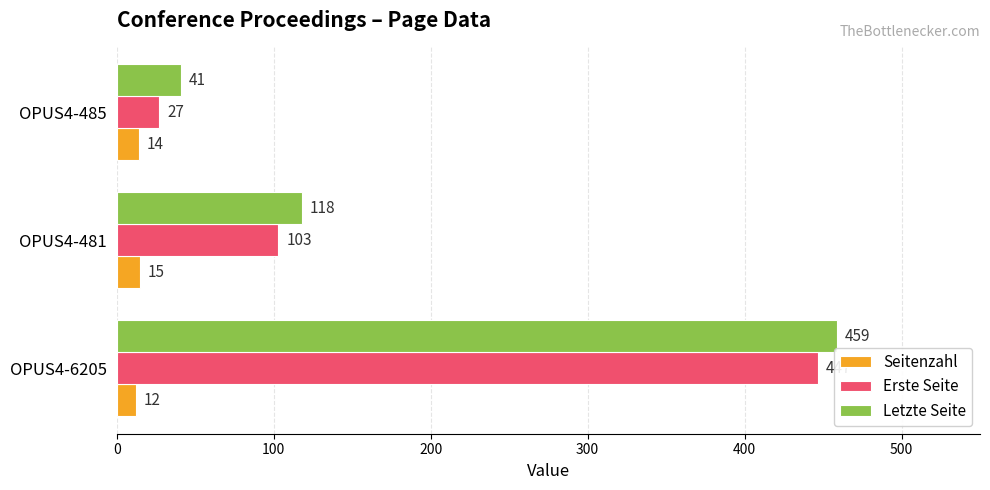

Is it true that Erste Seite equals 27 at OPUS4-485?

True